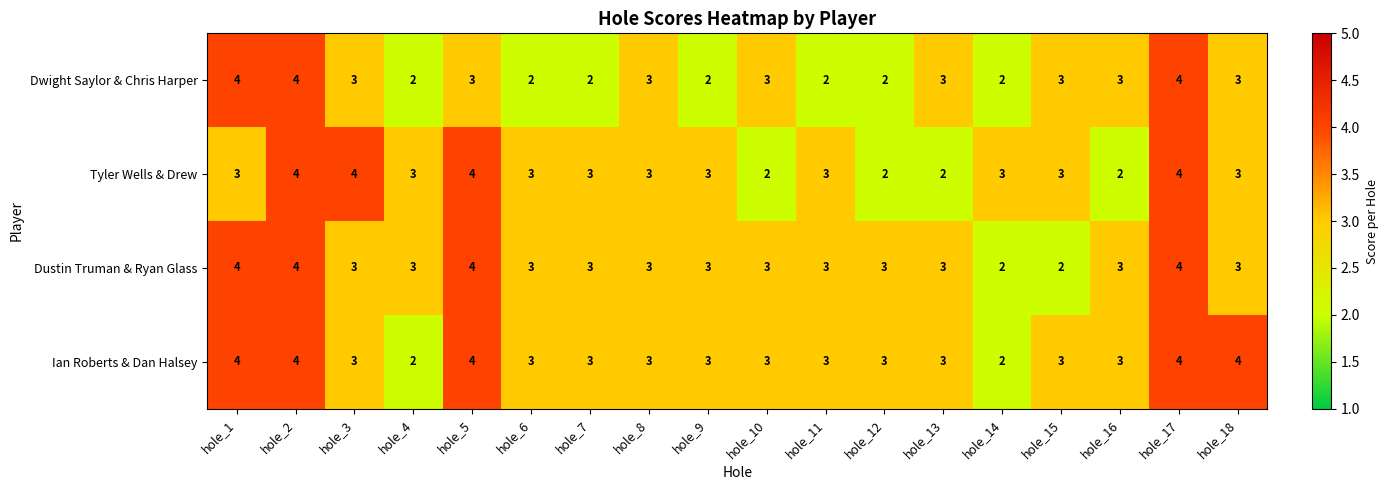

How many Tyler Wells & Drew values are between 3 and 4?

14